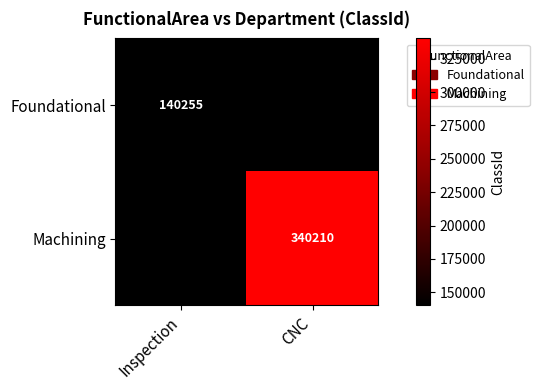

True or false: Foundational has a value of 140255 at Inspection.

True